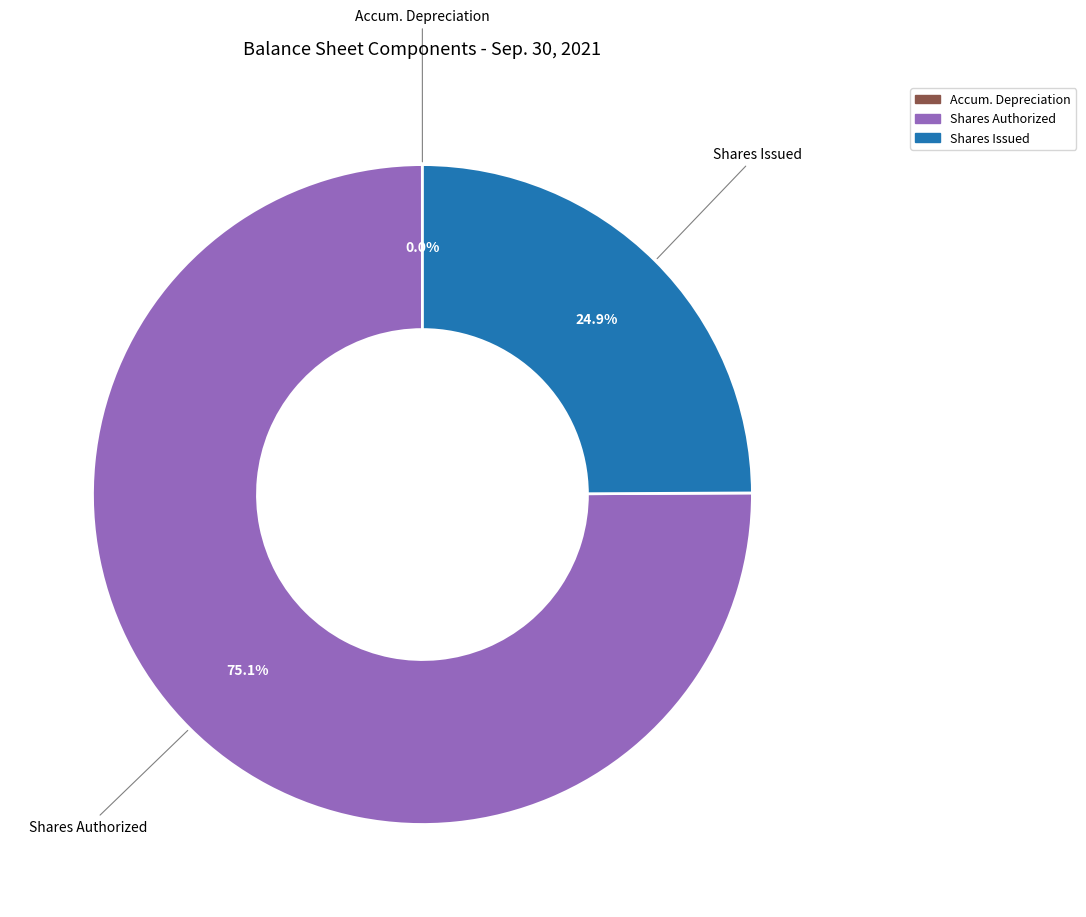

Is there a majority slice in this chart?

Yes